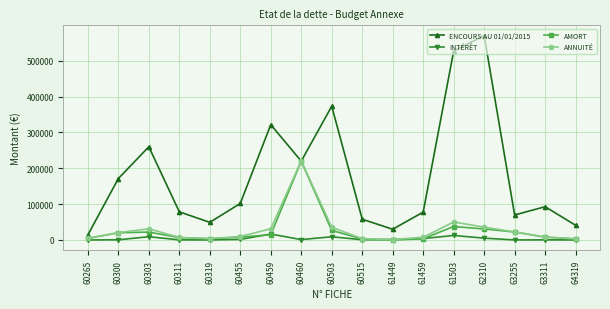

What is the greatest value displayed?

570521.5